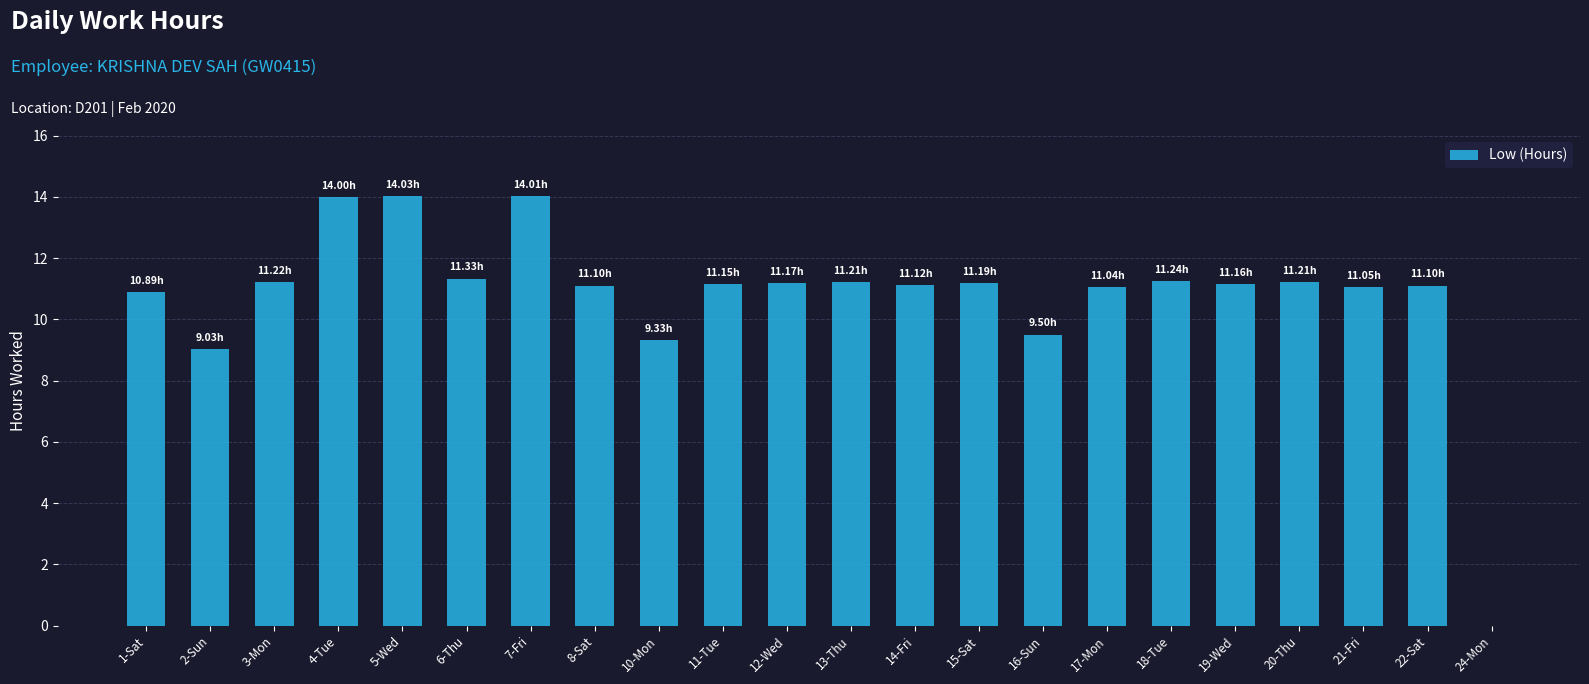

The chart shows a value of 25.1 at 4-Tue. True or false?

False